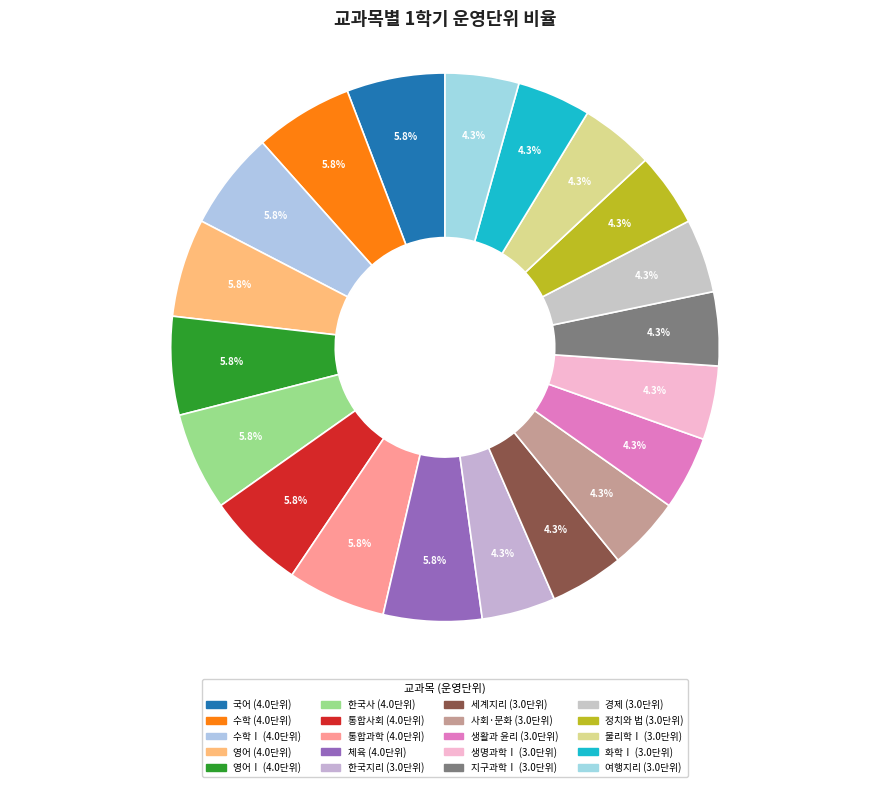

What is the smallest slice in the pie chart?

한국지리